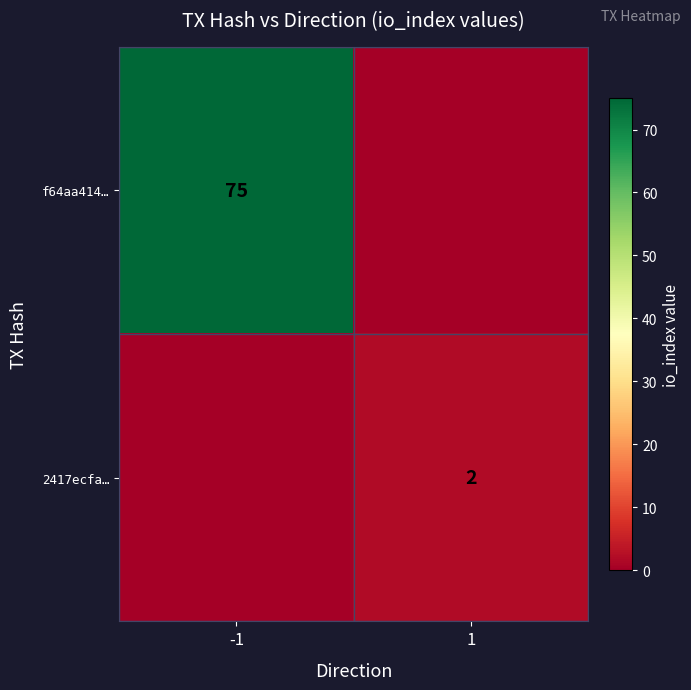

Is the value of 2417ecfa… at 1 greater than the value of f64aa414… at -1?

No